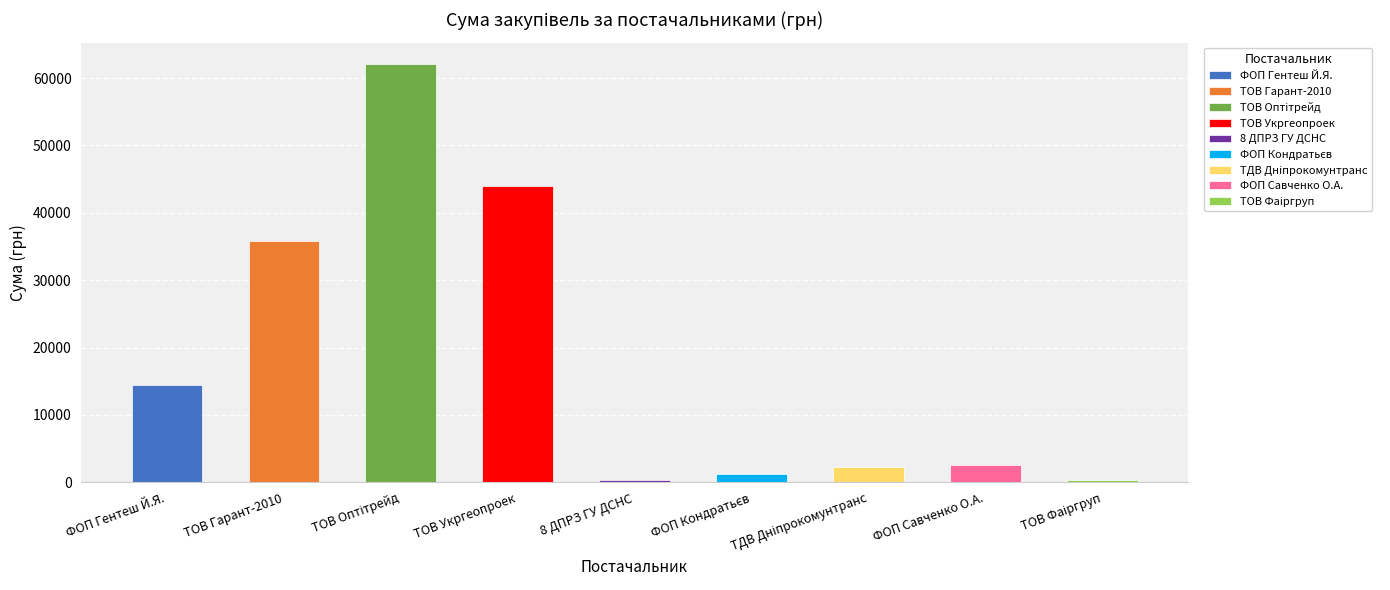

The chart shows a value of 1651.3 at ФОП "Кондратьєв М.Д.". True or false?

False